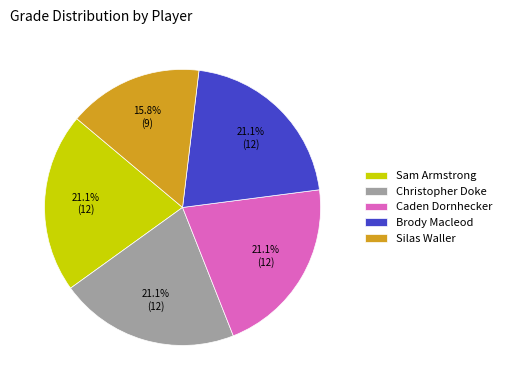

Does Caden Dornhecker account for over 50% of the chart?

No